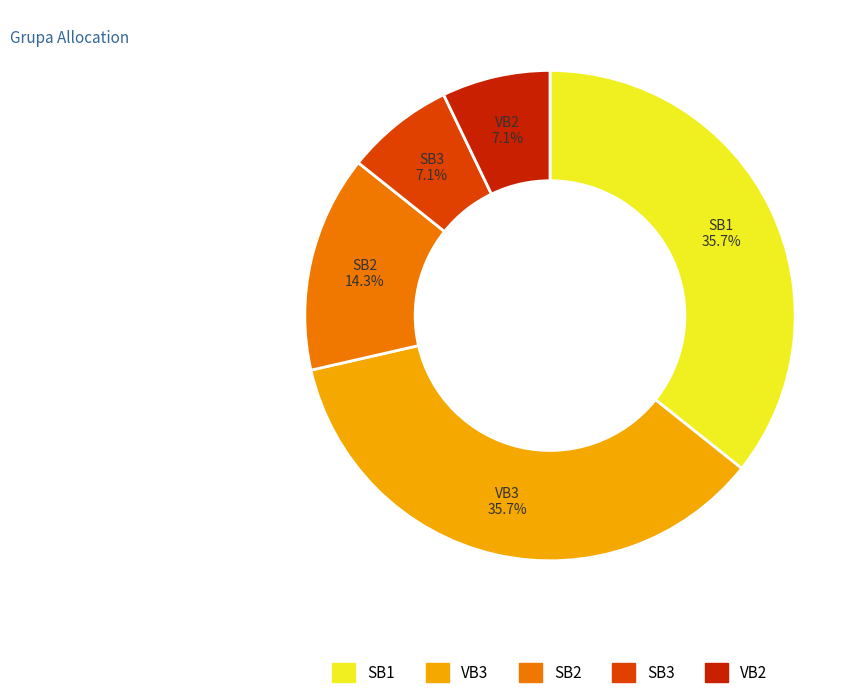

To the nearest percent, what is the average slice percentage?

20%